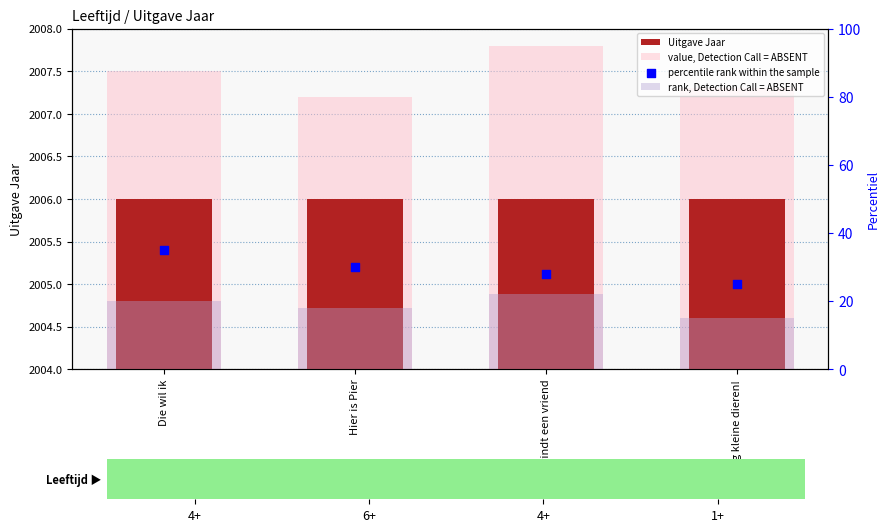

Is the value of percentile rank within the sample at Die wil ik greater than the value of Uitgave Jaar at Dag kleine dieren!?

No